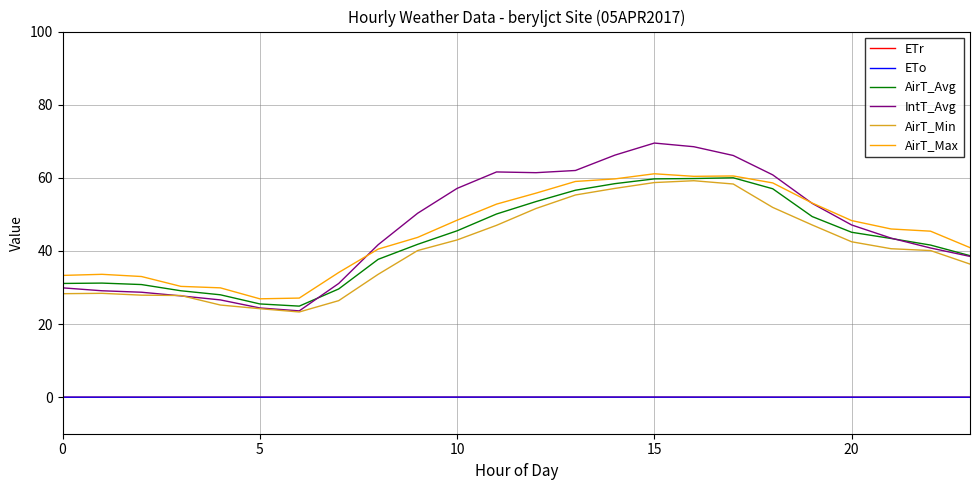

True or false: AirT_Min and ETr intersect in this chart.

False